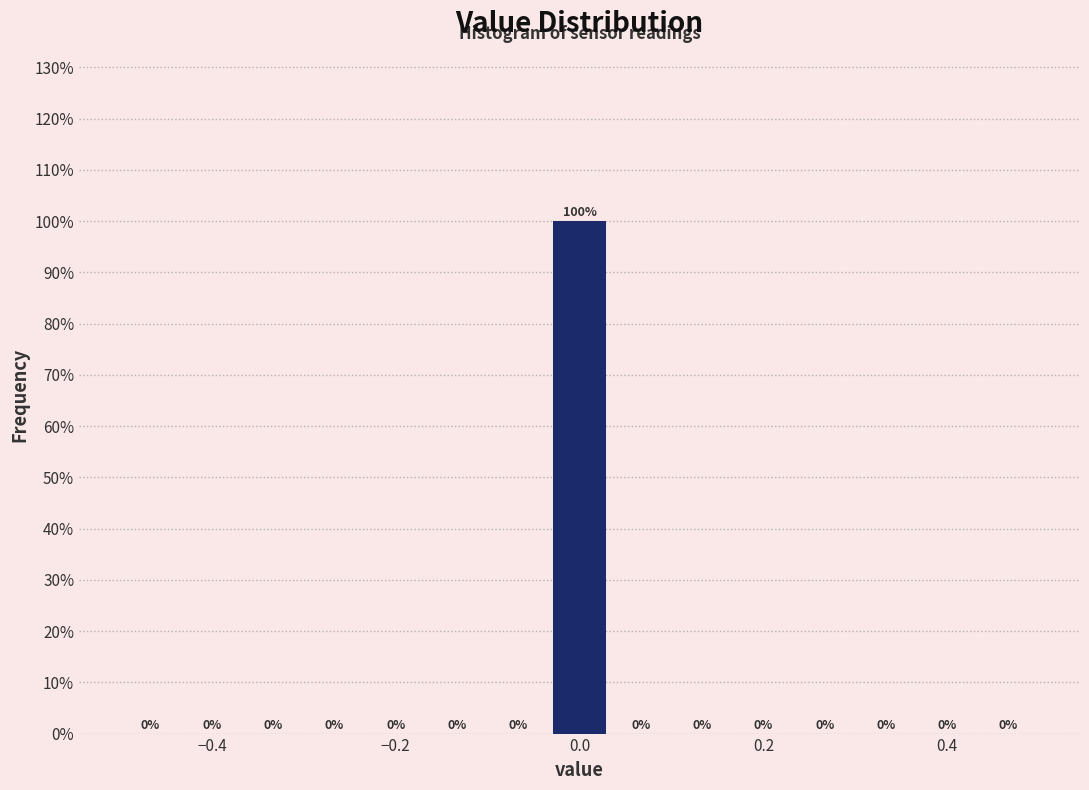

Read against the x-axis, roughly where is the centre of the tallest bar?

0.00